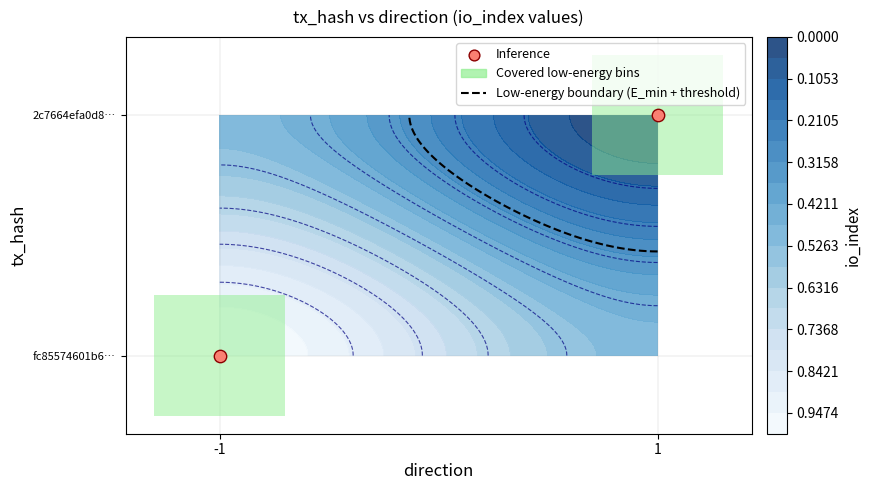

The chart shows a value of 1 at 1. True or false?

False